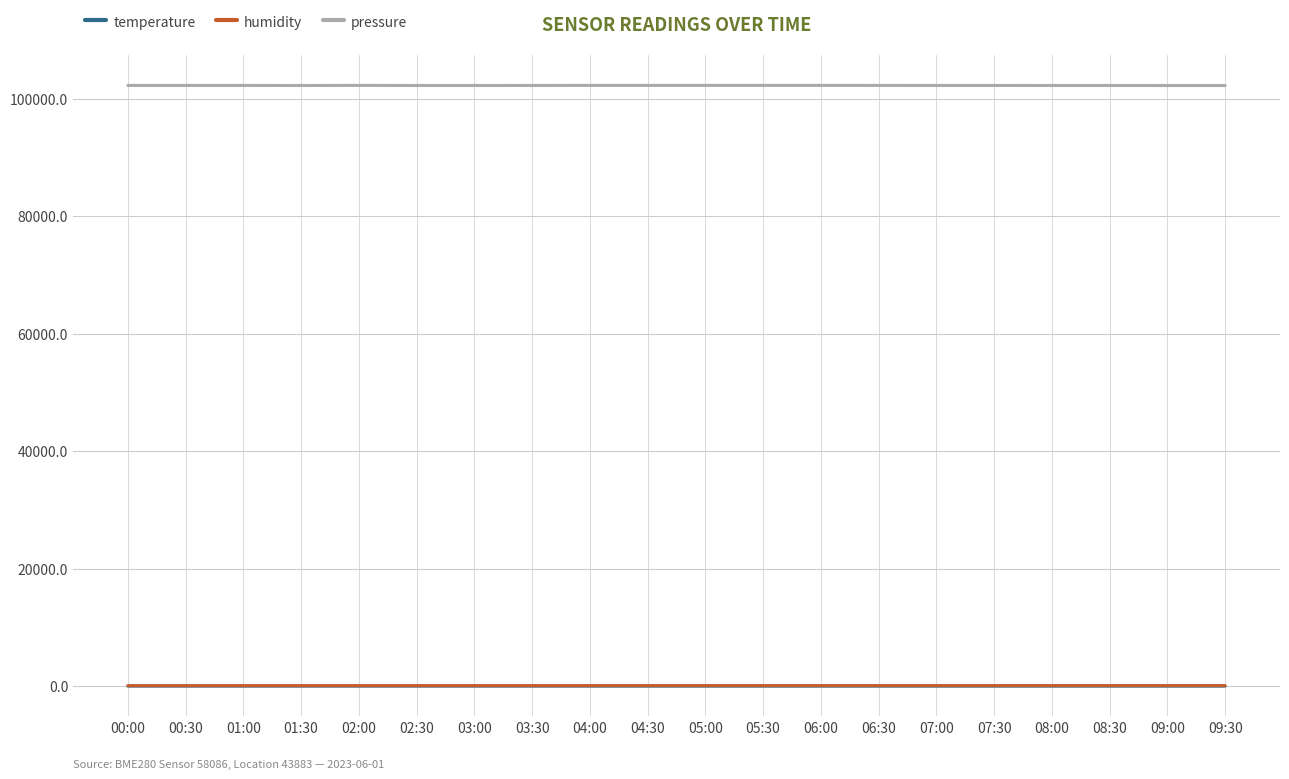

Is this an area chart (filled region under the line)?

No